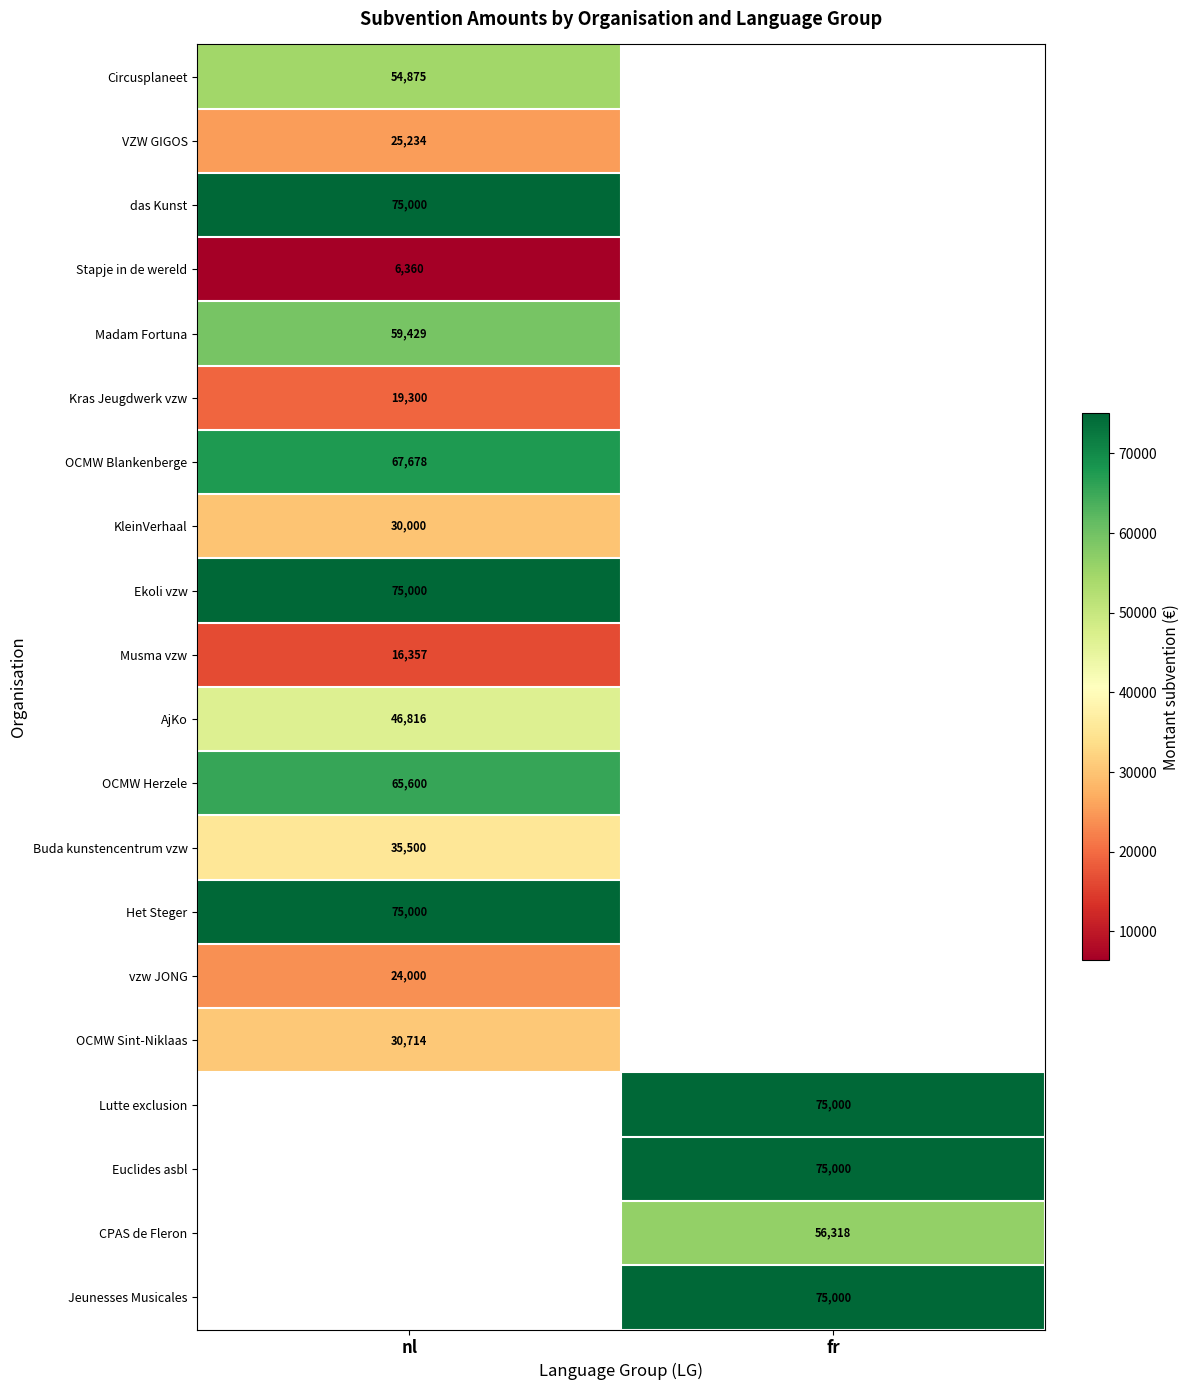

What is the maximum value shown in the chart?

75000.0